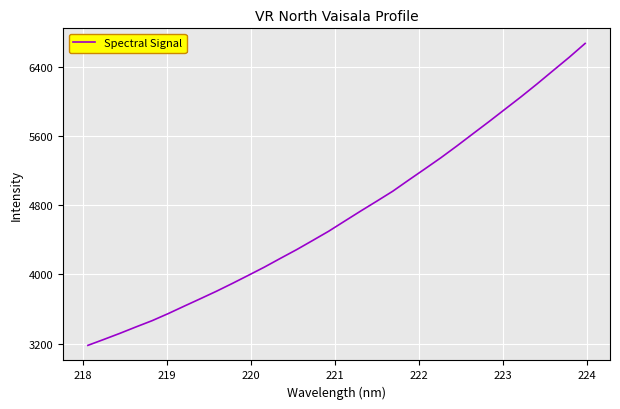

What is the minimum value shown in the chart?

3178.5